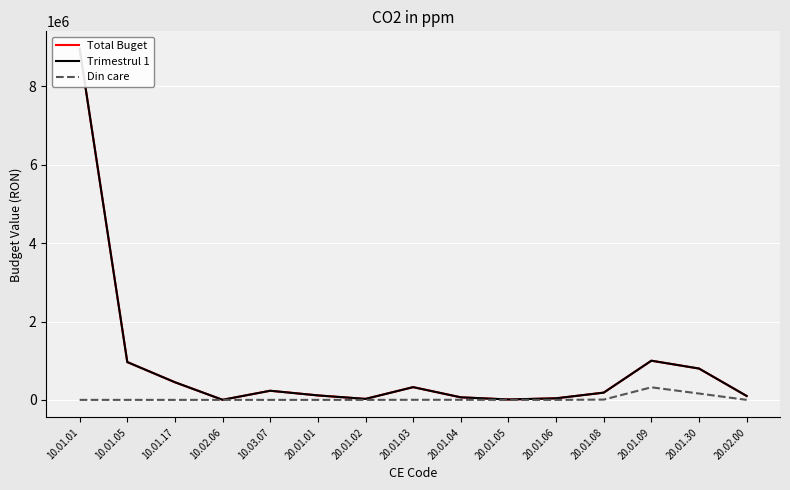

What position from the right is 20.01.02?

9